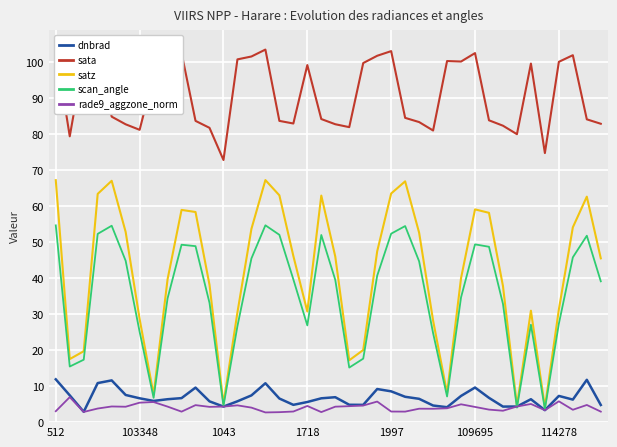

Reading left to right, list all the values displayed in this chart.

dnbrad: 11.9	7.4	2.9	10.8	11.6	7.5	6.6	5.9	6.4	6.7	9.6	5.8	4.3	5.8	7.4	10.8	6.6	4.8	5.6	6.6	6.9	4.8	4.8	9.2	8.5	7.0	6.5	4.6	4.1	7.3	9.6	6.7	4.3	4.3	6.4	3.3	7.3	6.3	11.7	4.8
sata: 103.7	79.3	101.3	102.7	84.8	82.7	81.1	96.2	101.0	102.5	83.6	81.7	72.8	100.7	101.5	103.4	83.6	82.9	99.1	84.1	82.7	81.9	99.7	101.7	103.0	84.5	83.3	80.9	100.2	100.1	102.4	83.8	82.3	79.9	99.5	74.7	100.0	101.8	84.0	82.8
satz: 67.2	17.5	19.7	63.4	67.0	52.8	28.6	7.6	39.6	58.9	58.3	38.1	5.1	30.5	53.6	67.2	63.0	46.1	30.7	62.9	46.0	17.2	20.0	47.4	63.5	66.8	52.6	28.2	8.1	40.0	59.0	58.1	37.8	4.6	30.9	4.1	31.3	54.1	62.6	45.5
scan_angle: 54.6	15.4	17.3	52.2	54.5	44.8	25.1	6.7	34.4	49.2	48.8	33.1	4.5	26.7	45.4	54.6	52.0	39.6	26.9	51.9	39.5	15.1	17.6	40.6	52.3	54.4	44.6	24.7	7.1	34.6	49.3	48.7	32.8	4.0	27.0	3.6	27.3	45.7	51.7	39.1
rade9_aggzone_norm: 3.0	6.9	2.8	3.8	4.3	4.3	5.4	5.6	4.3	2.9	4.7	4.2	4.3	4.7	4.0	2.7	2.8	2.9	4.5	2.8	4.3	4.4	4.6	5.7	2.9	2.9	3.7	3.7	3.8	5.0	4.2	3.5	3.2	4.3	5.0	3.3	5.8	3.4	4.8	2.9